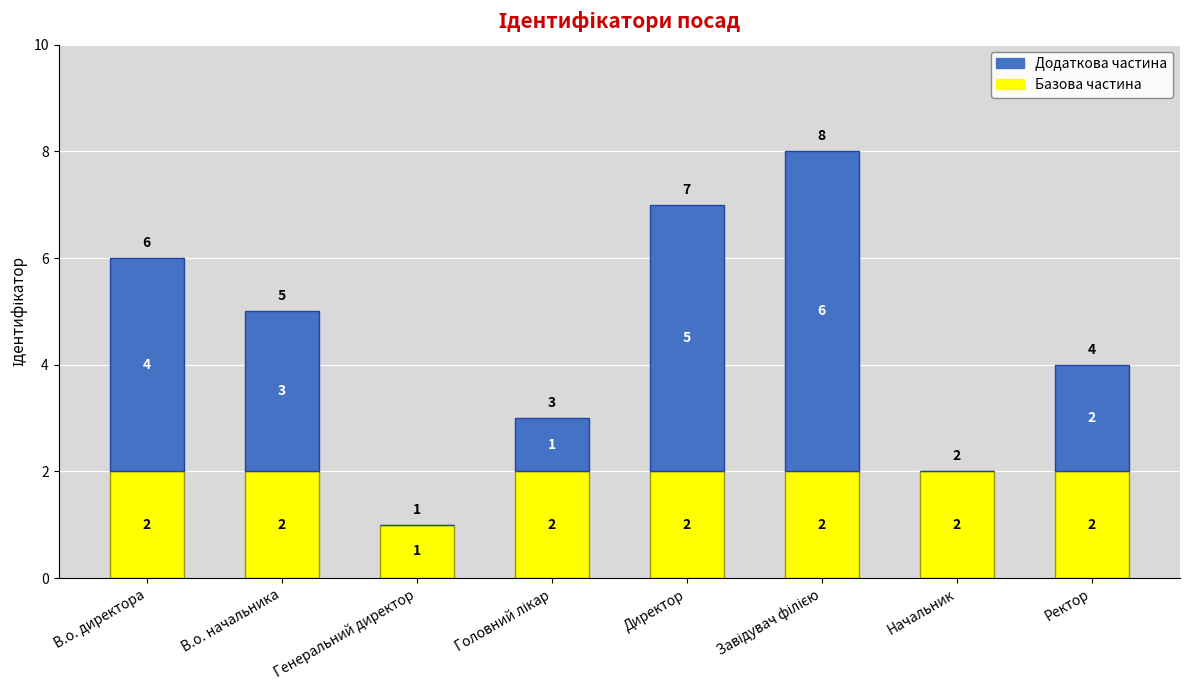

Are the bars grouped side by side (vs. stacked)?

No